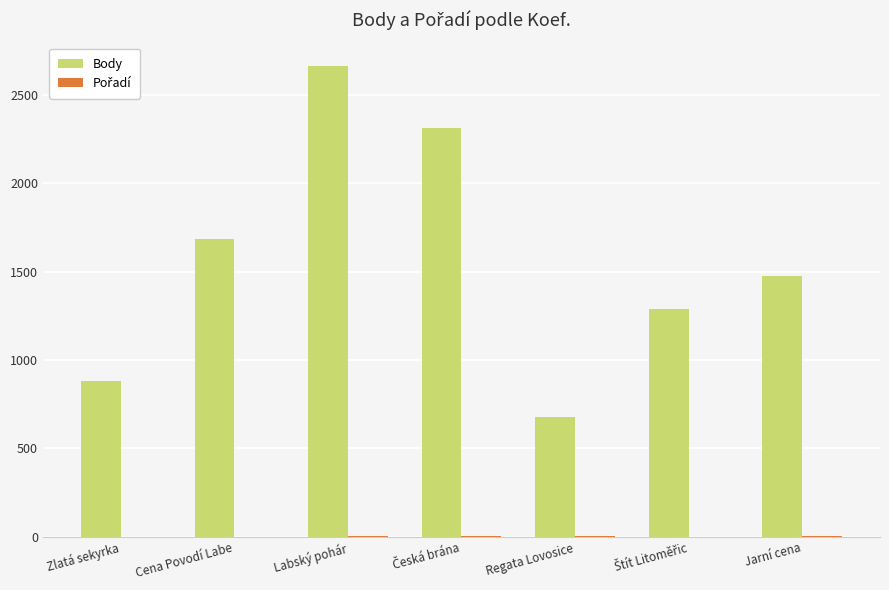

Which category has the highest value across all series?

Labský pohár